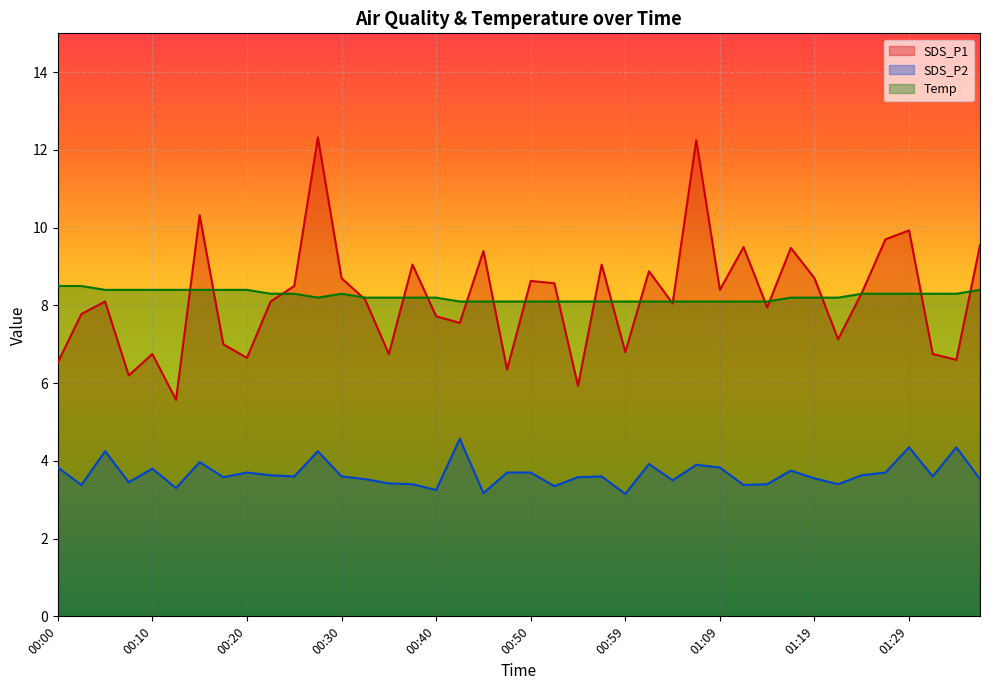

Reading left to right, list all the values displayed in this chart.

SDS_P1: 00:00=6.5	00:03=7.8	00:05=8.1	00:08=6.2	00:10=6.8	00:13=5.6	00:15=10.3	00:18=7.0	00:20=6.7	00:23=8.1	00:25=8.5	00:28=12.3	00:30=8.7	00:32=8.2	00:35=6.8	00:37=9.1	00:40=7.7	00:42=7.5	00:45=9.4	00:47=6.3	00:50=8.6	00:52=8.6	00:55=5.9	00:57=9.1	00:59=6.8	01:02=8.9	01:04=8.1	01:07=12.2	01:09=8.4	01:12=9.5	01:14=8.0	01:17=9.5	01:19=8.7	01:22=7.1	01:24=8.3	01:26=9.7	01:29=9.9	01:31=6.8	01:34=6.6	01:36=9.6
SDS_P2: 00:00=3.8	00:03=3.4	00:05=4.2	00:08=3.5	00:10=3.8	00:13=3.3	00:15=4.0	00:18=3.6	00:20=3.7	00:23=3.6	00:25=3.6	00:28=4.2	00:30=3.6	00:32=3.5	00:35=3.4	00:37=3.4	00:40=3.2	00:42=4.6	00:45=3.2	00:47=3.7	00:50=3.7	00:52=3.4	00:55=3.6	00:57=3.6	00:59=3.1	01:02=3.9	01:04=3.5	01:07=3.9	01:09=3.8	01:12=3.4	01:14=3.4	01:17=3.8	01:19=3.5	01:22=3.4	01:24=3.6	01:26=3.7	01:29=4.3	01:31=3.6	01:34=4.3	01:36=3.5
Temp: 00:00=8.5	00:03=8.5	00:05=8.4	00:08=8.4	00:10=8.4	00:13=8.4	00:15=8.4	00:18=8.4	00:20=8.4	00:23=8.3	00:25=8.3	00:28=8.2	00:30=8.3	00:32=8.2	00:35=8.2	00:37=8.2	00:40=8.2	00:42=8.1	00:45=8.1	00:47=8.1	00:50=8.1	00:52=8.1	00:55=8.1	00:57=8.1	00:59=8.1	01:02=8.1	01:04=8.1	01:07=8.1	01:09=8.1	01:12=8.1	01:14=8.1	01:17=8.2	01:19=8.2	01:22=8.2	01:24=8.3	01:26=8.3	01:29=8.3	01:31=8.3	01:34=8.3	01:36=8.4